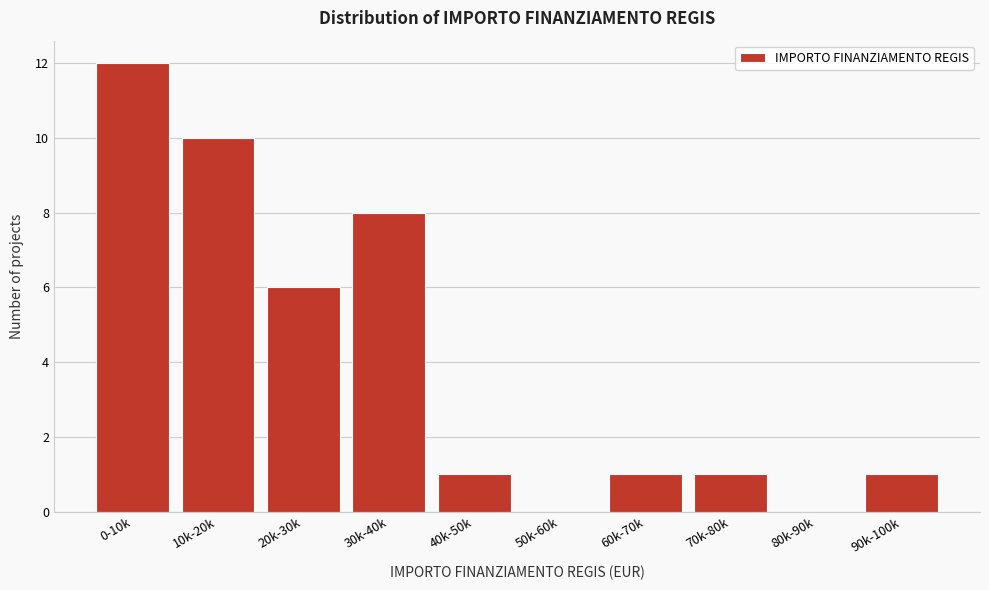

Reading left to right, transcribe all the data shown in this chart.

0-10k=12	10k-20k=10	20k-30k=6	30k-40k=8	40k-50k=1	50k-60k=0	60k-70k=1	70k-80k=1	80k-90k=0	90k-100k=1